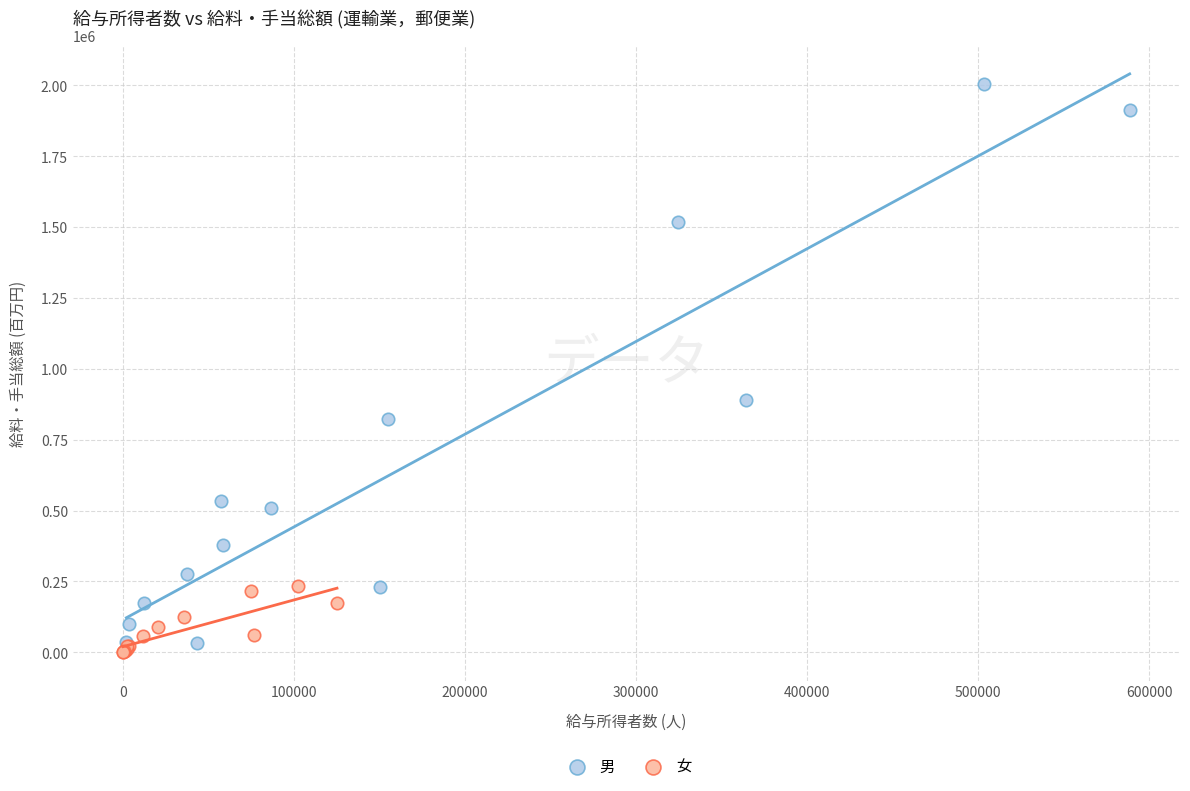

Which series contains the highest Y value?

男